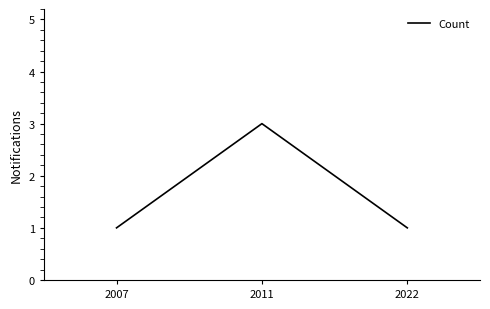

What is the sum of all values?

5